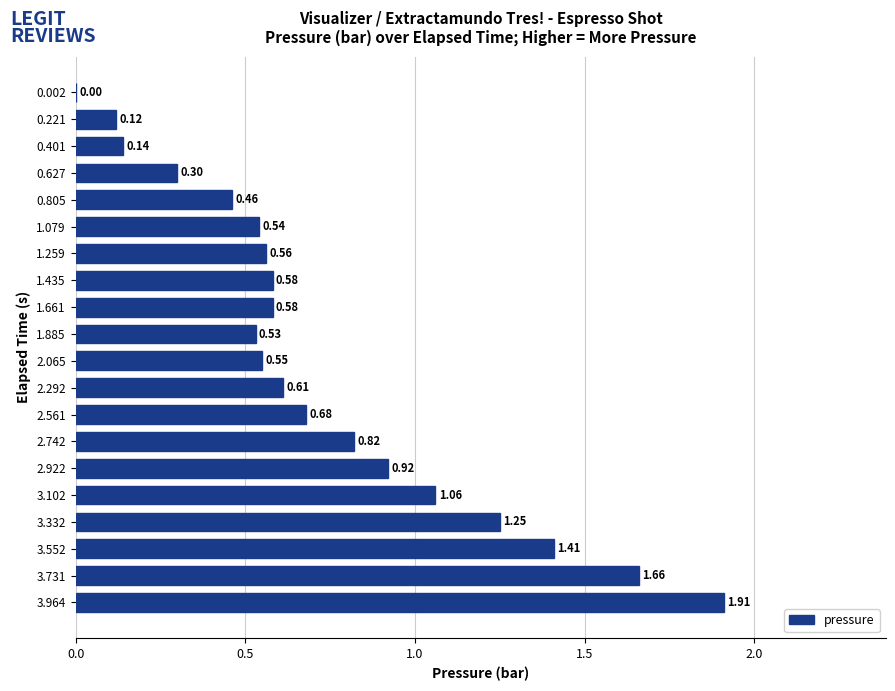

What is the change in value from 0.221 to 2.561?

+0.6